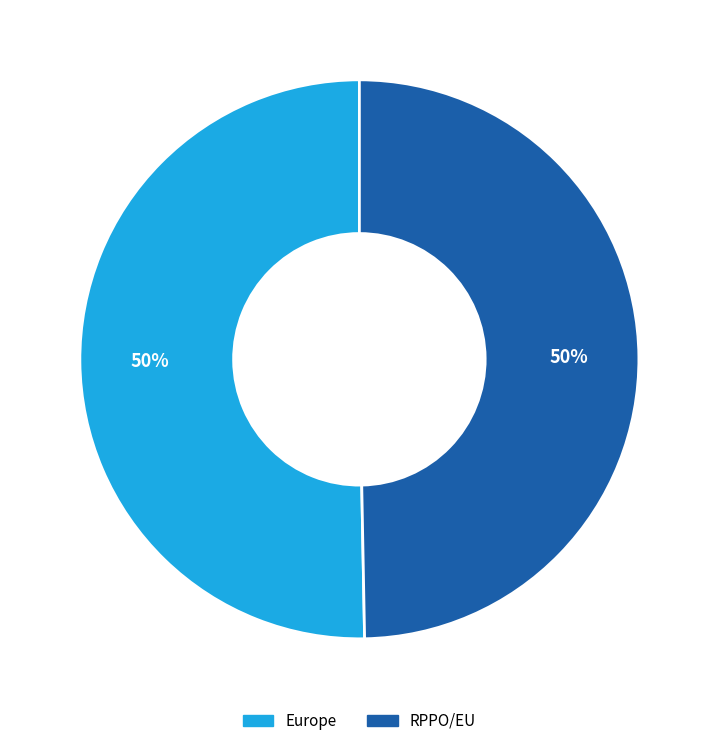

What is the ratio of the value at Europe to the value at RPPO/EU?

1.0